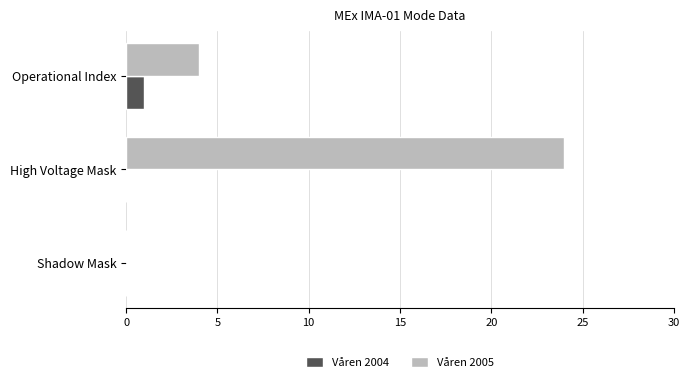

True or false: Våren 2005 has a value of 24 at High Voltage Mask.

True